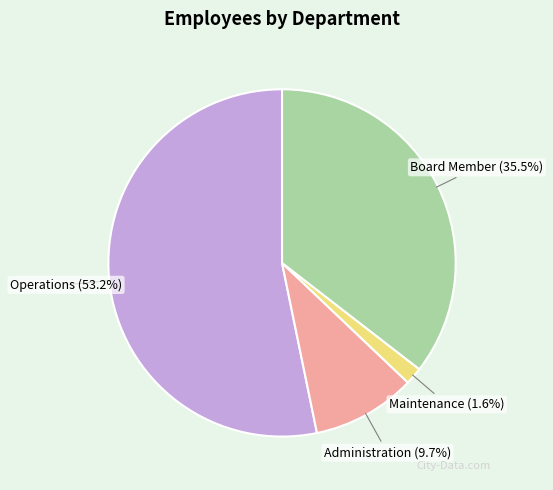

How many slices are in this pie chart?

4